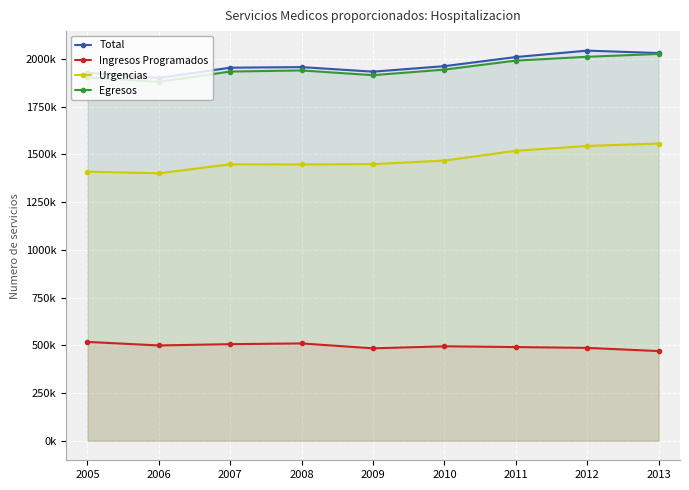

What is the difference between the highest and lowest values at 2008?

1447675